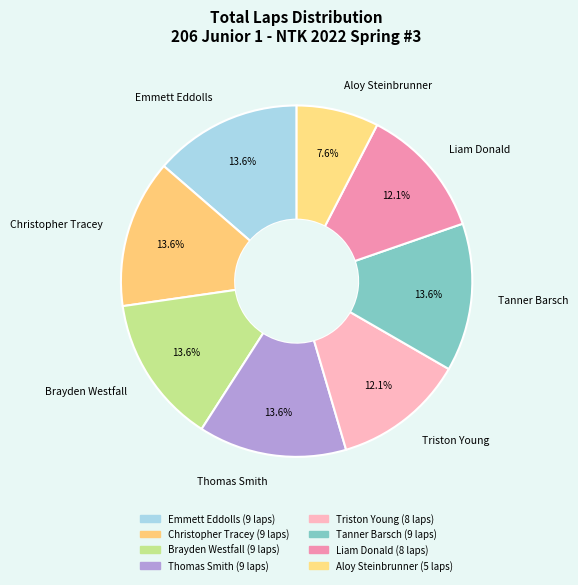

Which category has the smallest portion of the pie?

Aloy Steinbrunner